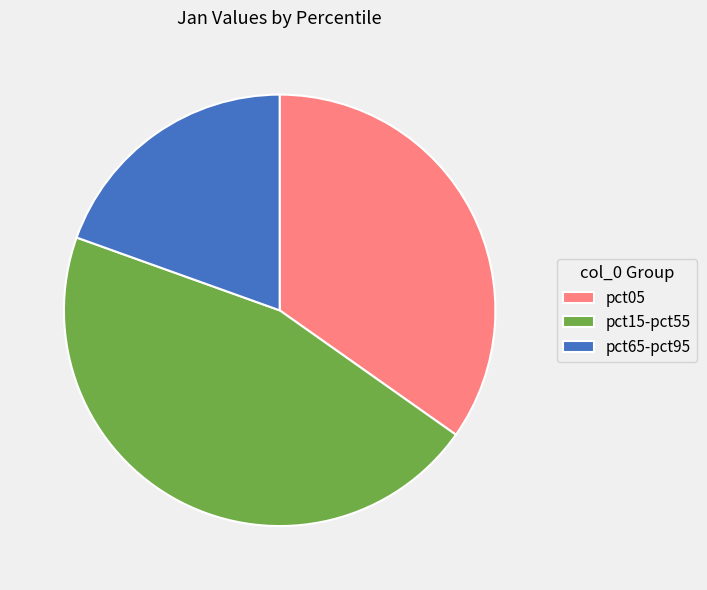

Rank the categories by value from highest to lowest.

pct15-pct55, pct05, pct65-pct95